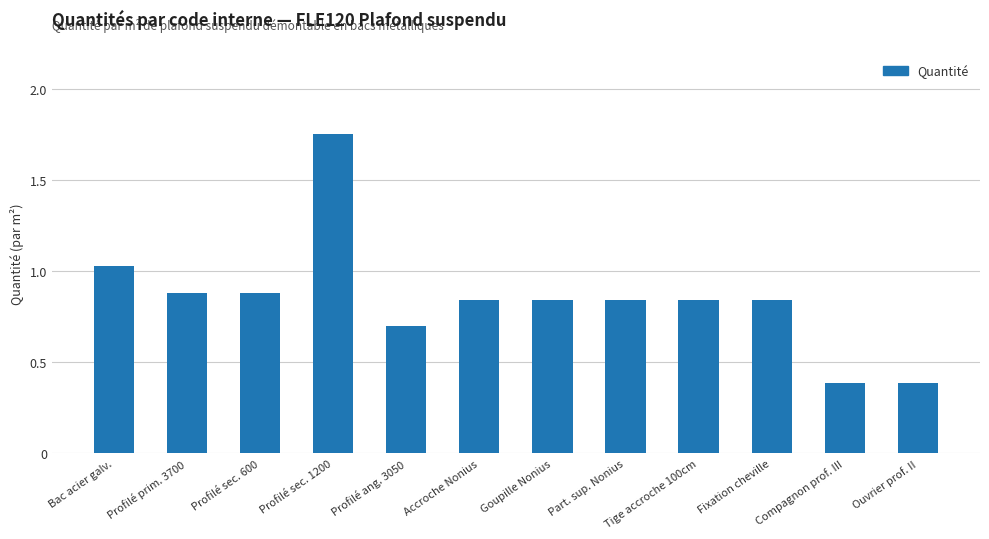

What is the minimum value shown in the chart?

0.4